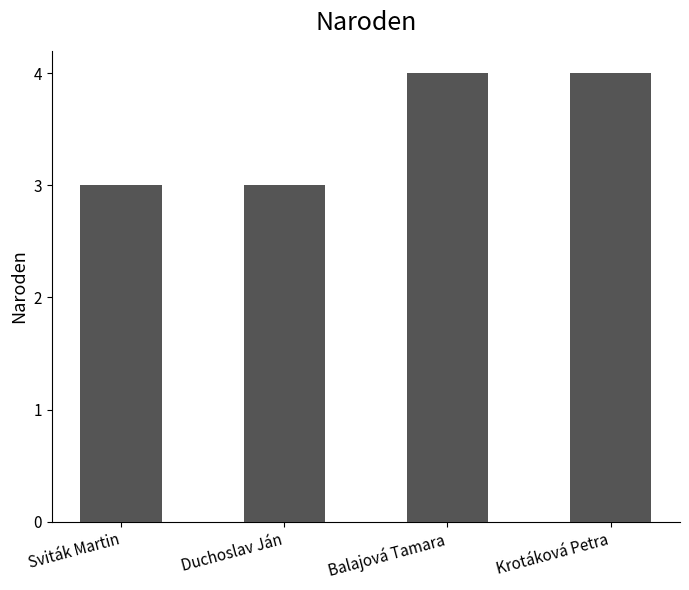

What is the sum of all values?

14